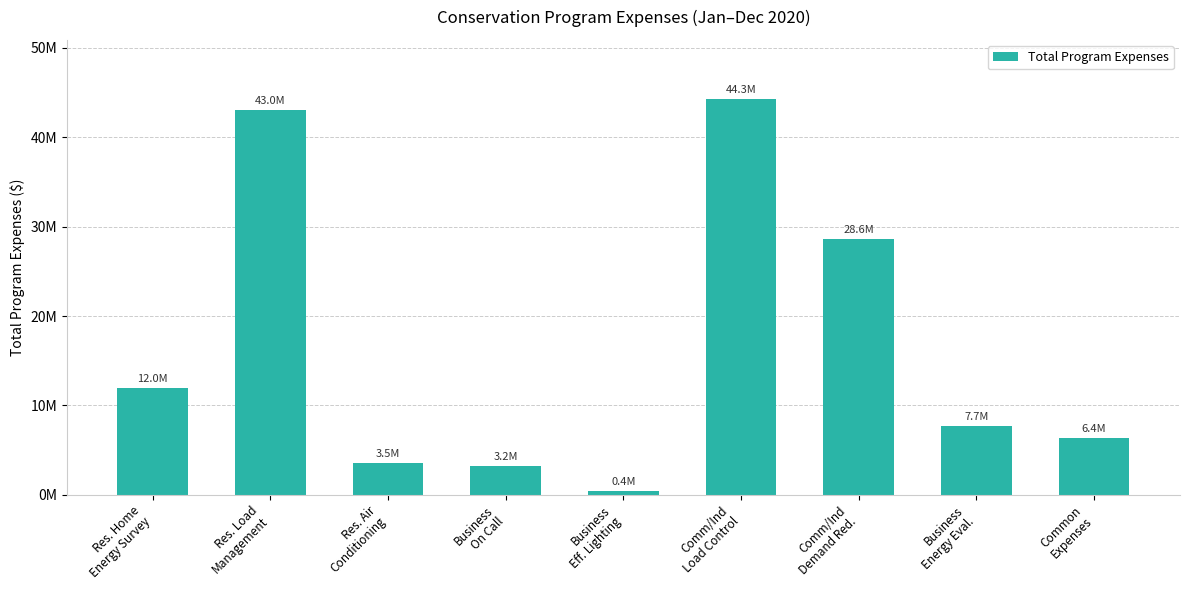

What is the greatest value displayed?

44251245